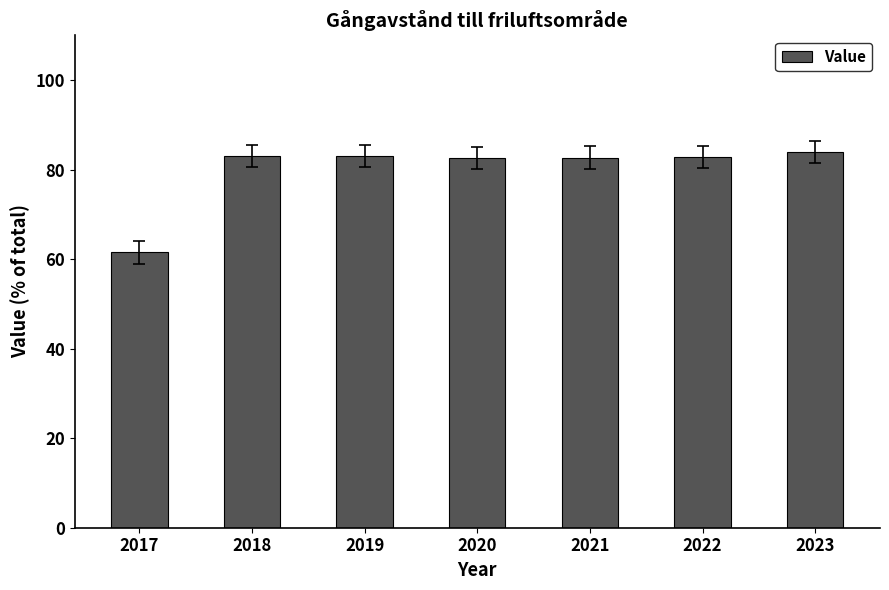

How many values are below 82?

1